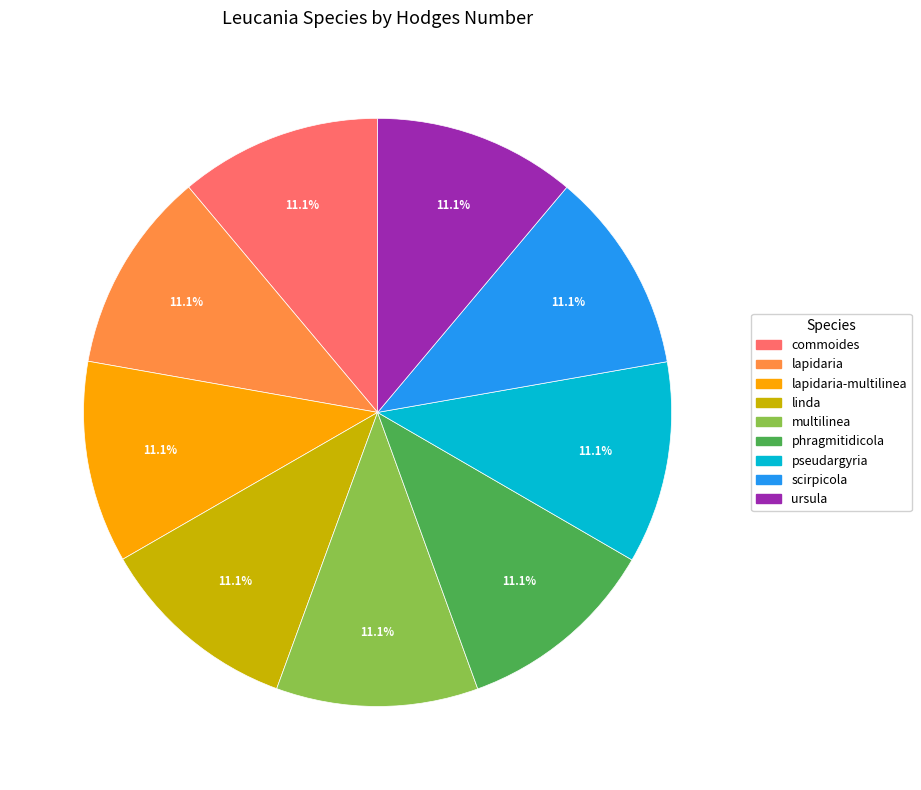

Approximately how many times larger is the value at lapidaria compared to commoides?

1.0